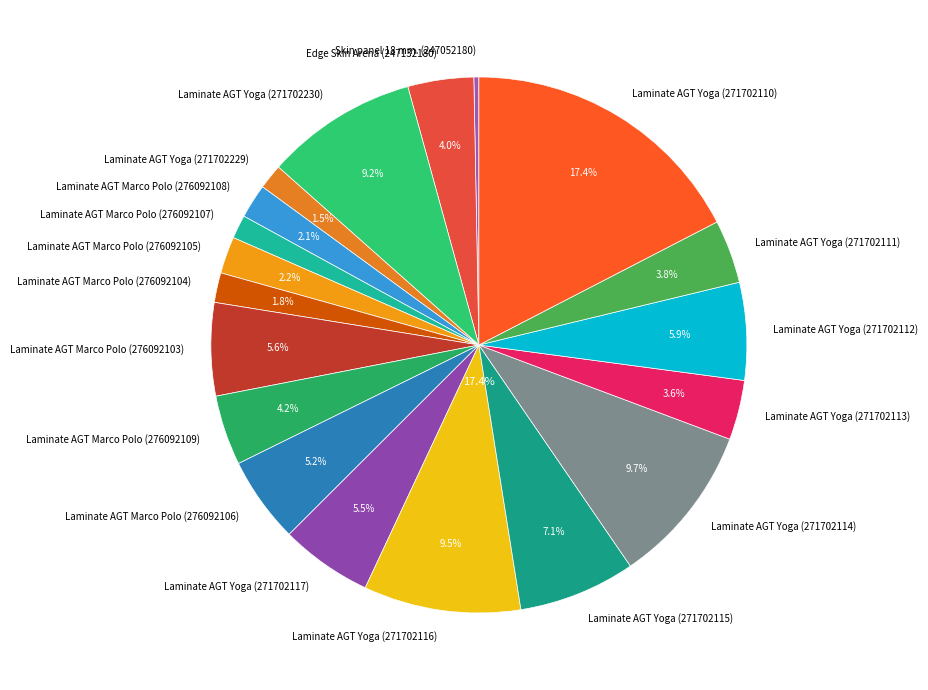

To the nearest percent, what is the combined percentage of Laminate AGT Yoga (271702113) and Laminate AGT Yoga (271702229)?

5%